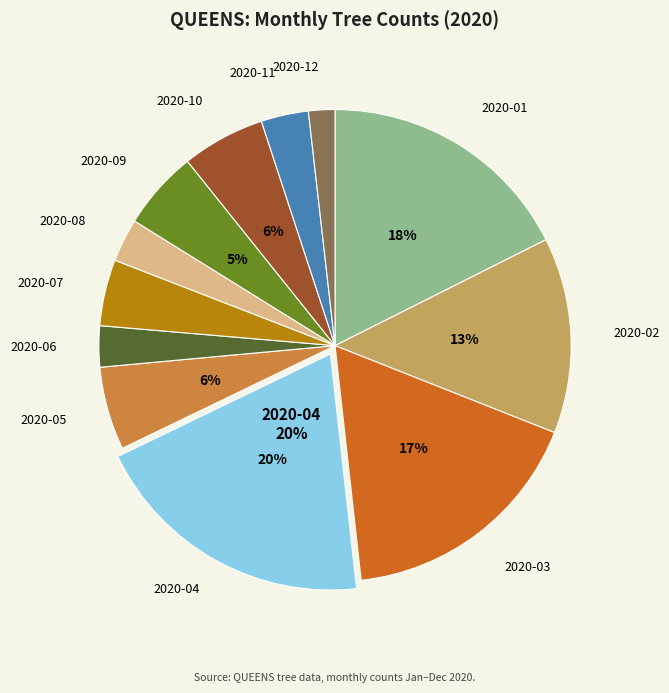

To the nearest percent, what is the average slice percentage?

8%